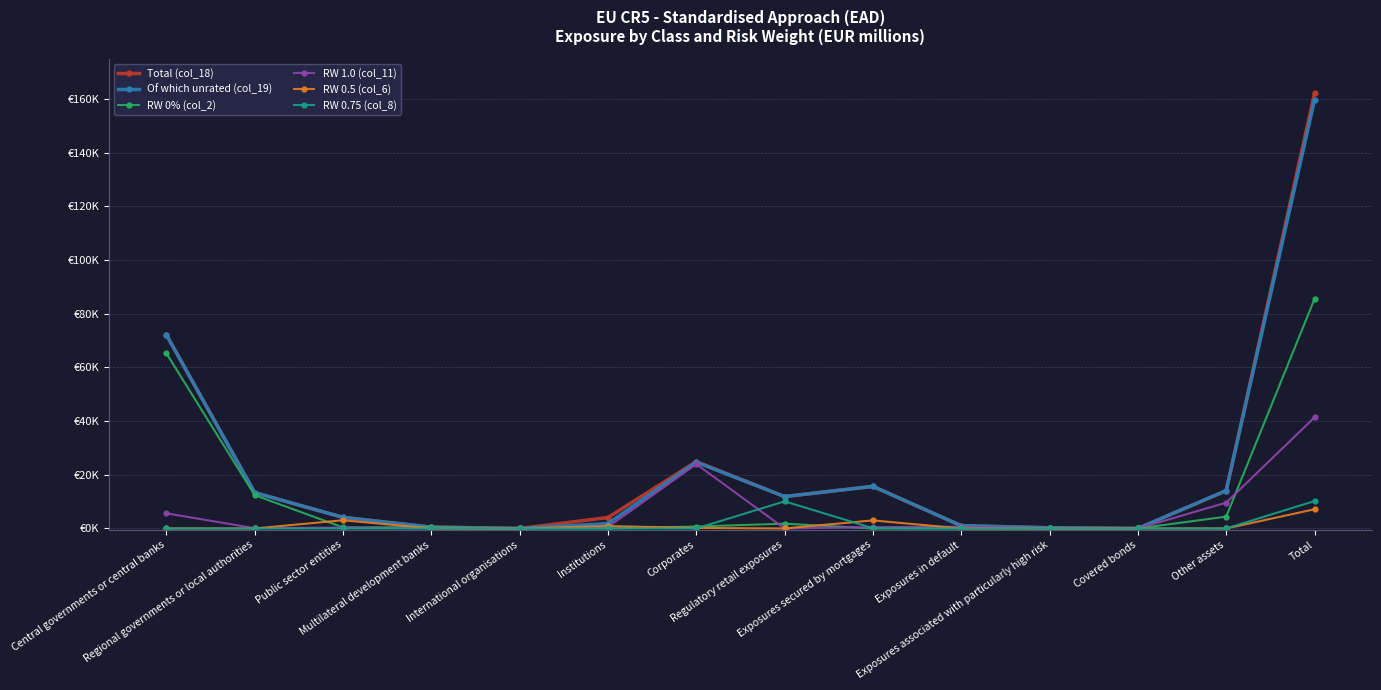

In Of which unrated (col_19), how many points are higher than both neighbors (excluding endpoints)?

2